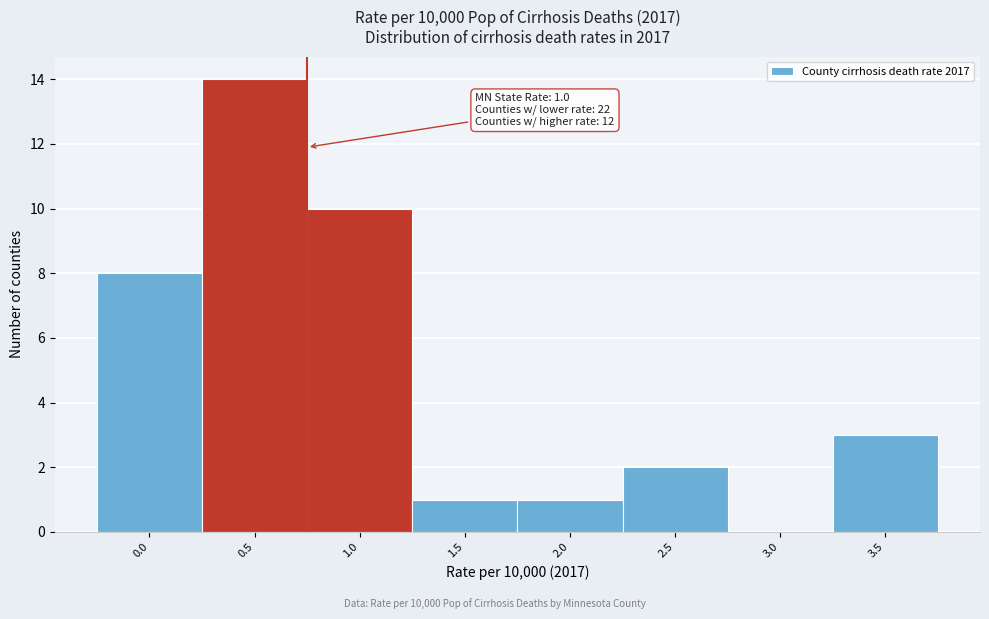

Reading left to right, what are all the values shown in this chart?

0.0=8	0.5=14	1.0=10	1.5=1	2.0=1	2.5=2	3.0=0	3.5=3